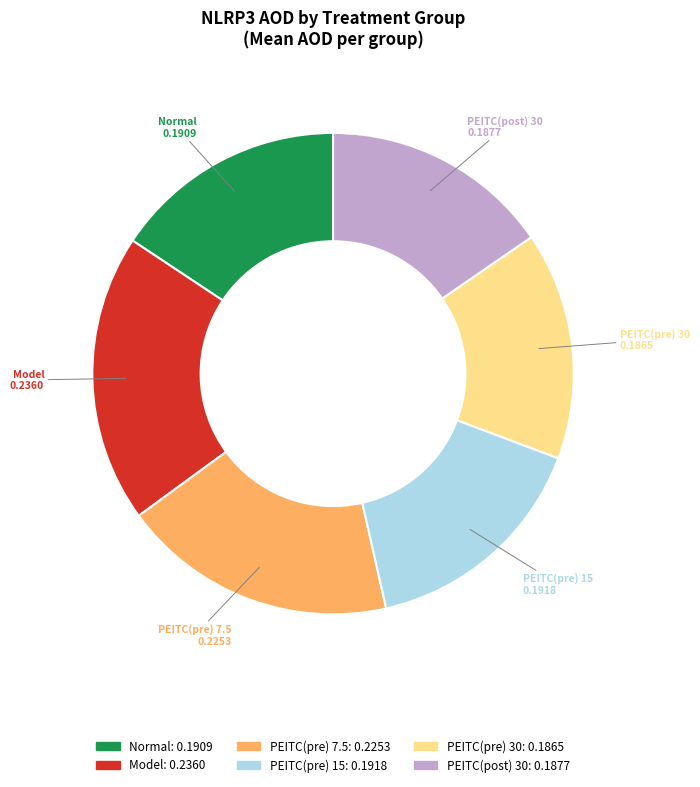

Is there a majority slice in this chart?

No